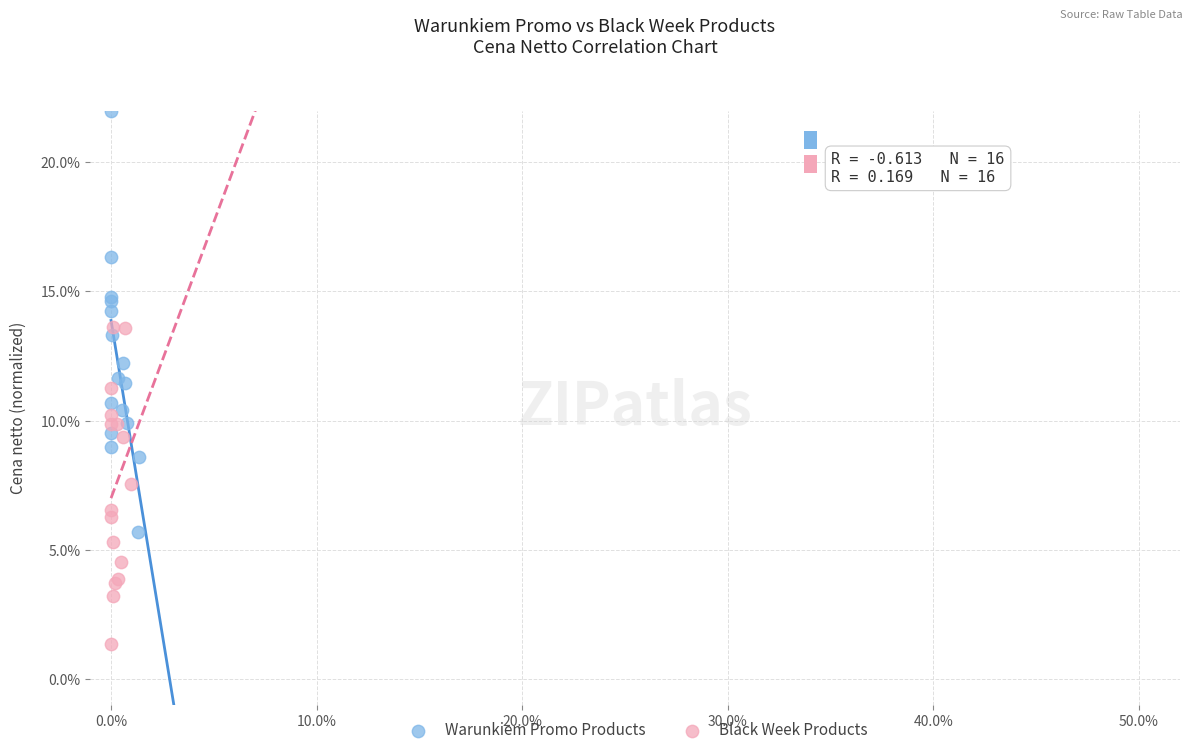

Which series contains the lowest Y value?

Black Week Products